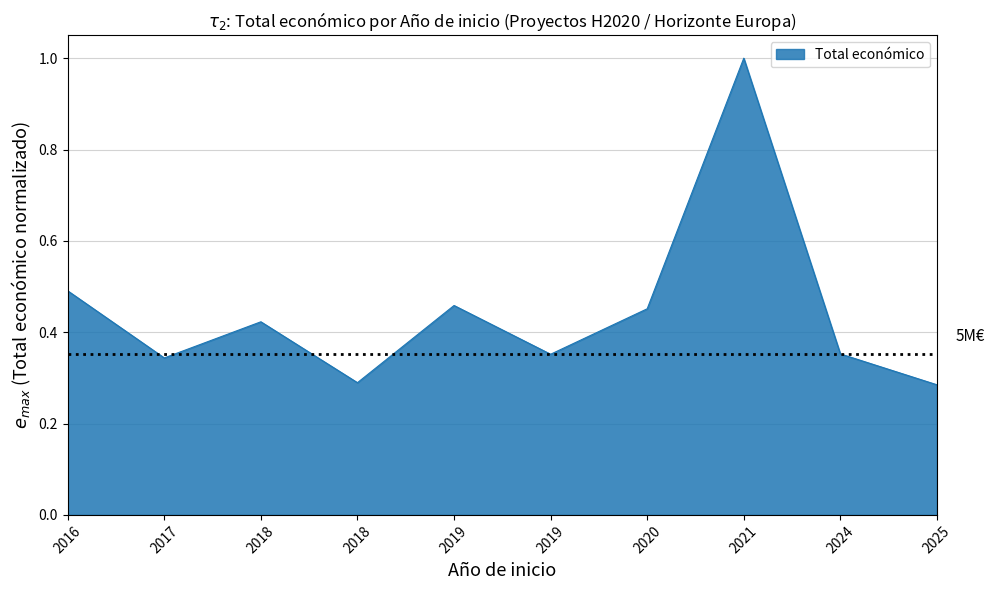

True or false: the data shows 0.5 at 2016.

True